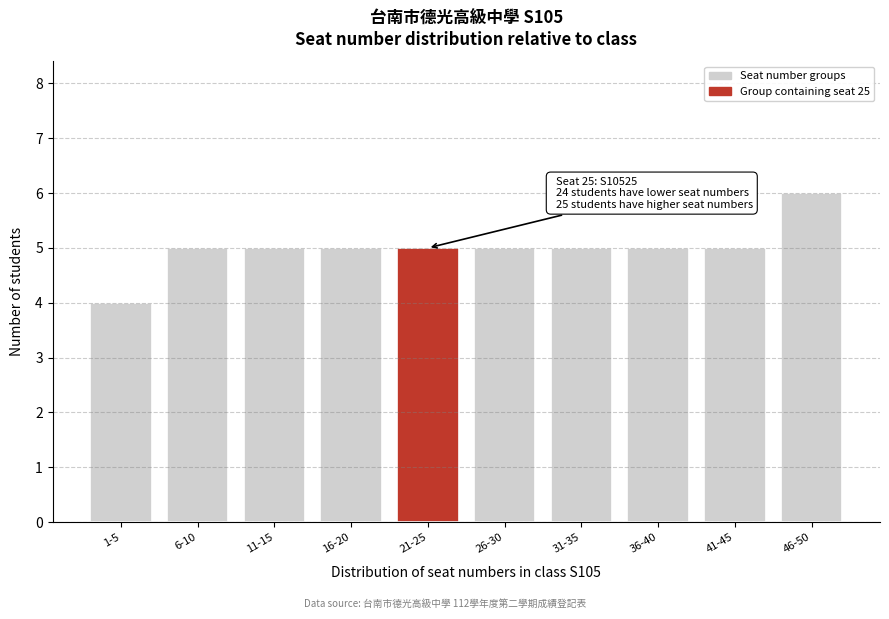

Reading left to right, transcribe all the data shown in this chart.

1-5=4	6-10=5	11-15=5	16-20=5	21-25=5	26-30=5	31-35=5	36-40=5	41-45=5	46-50=6